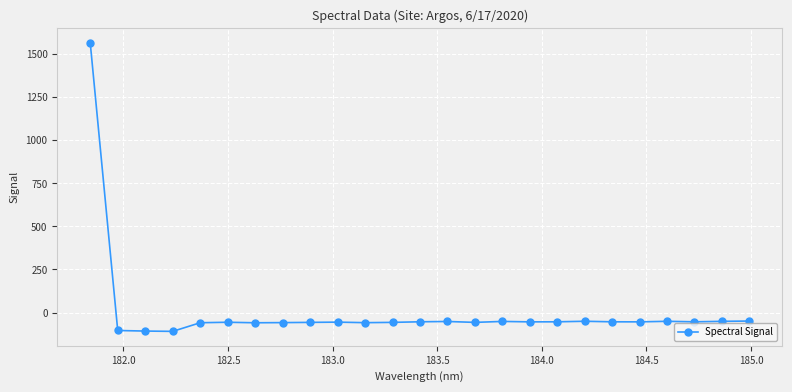

What is the value of the 22nd point from the left?

-50.5